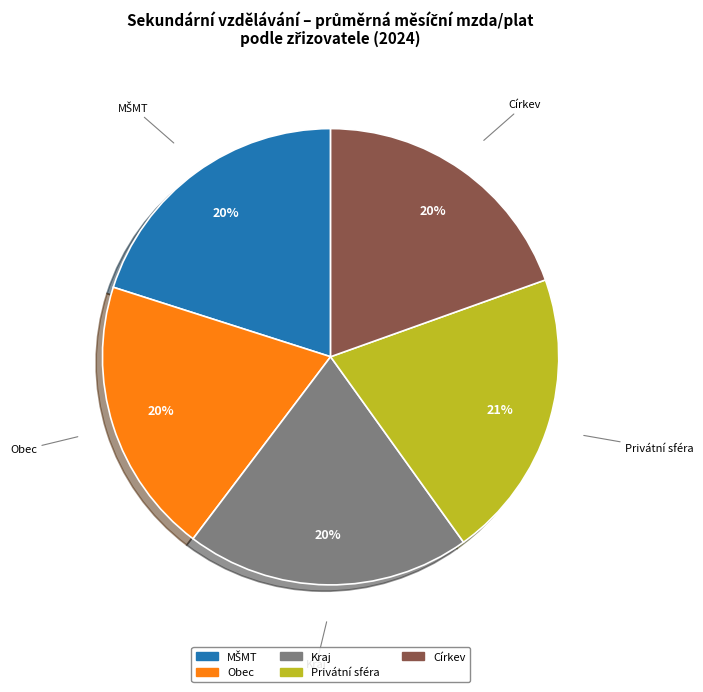

Is it true that Kraj is 20% of the pie?

True